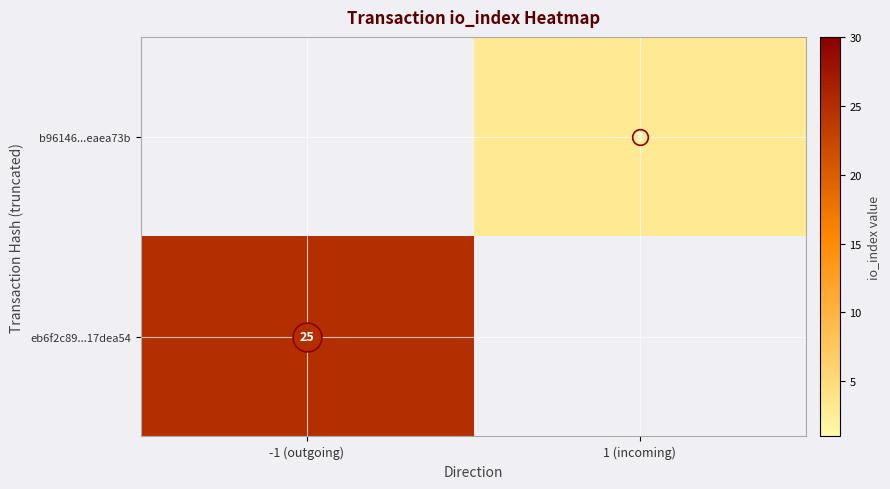

How many data points does each series have?

2